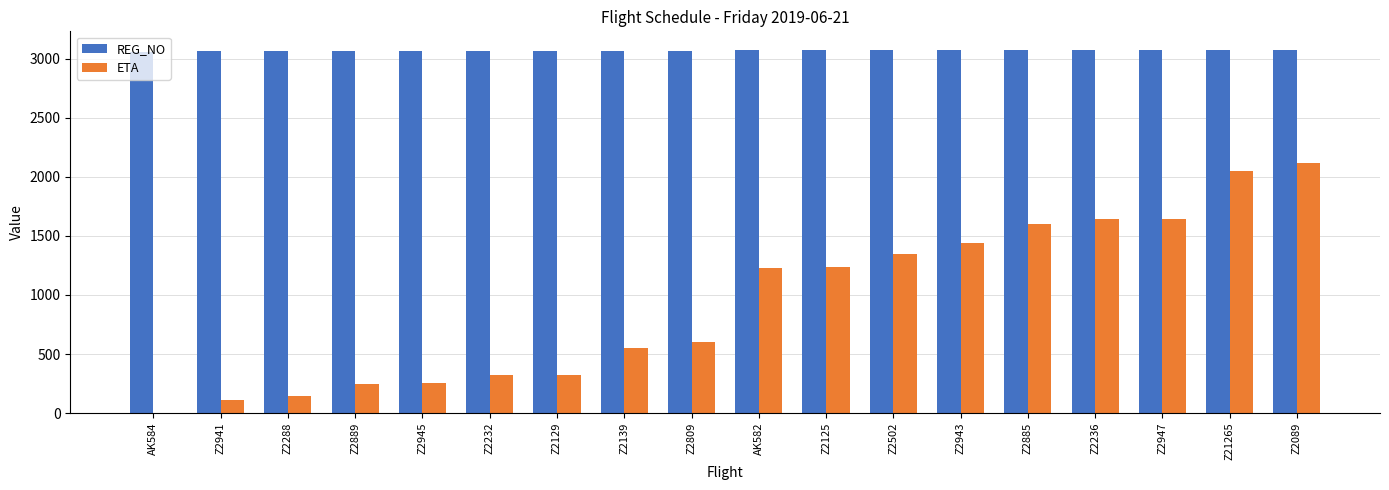

How many values in ETA are above zero?

17